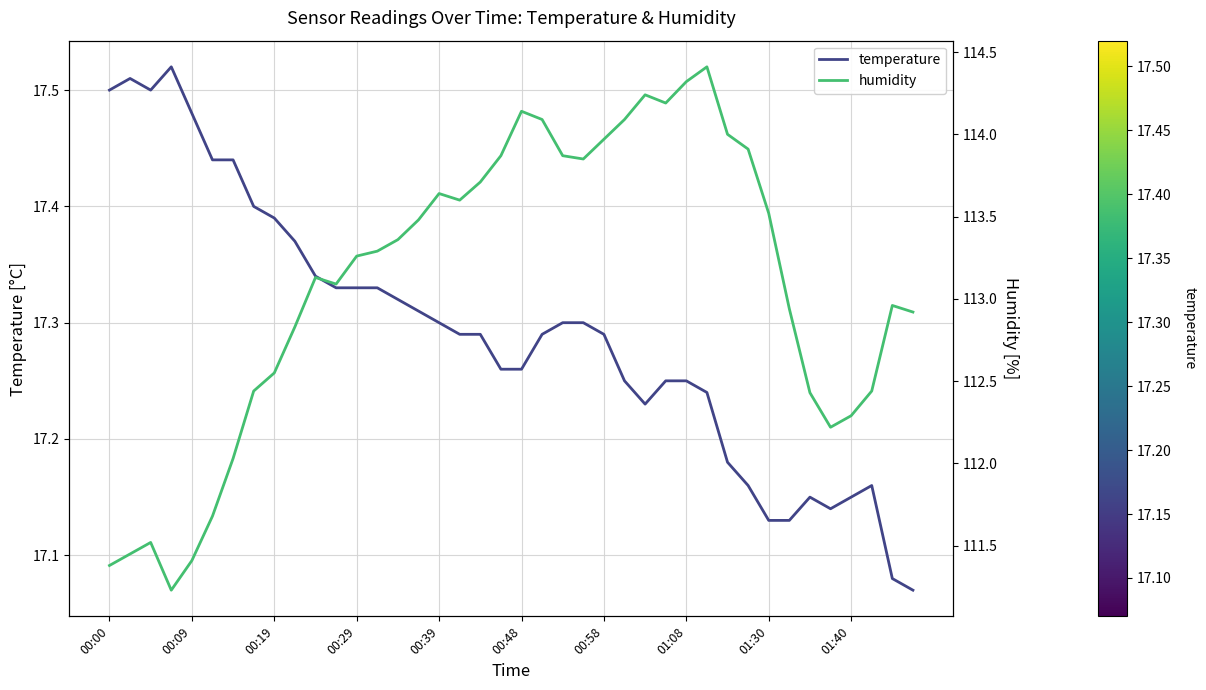

What is the value of the temperature point at the 9th from the left?

17.4